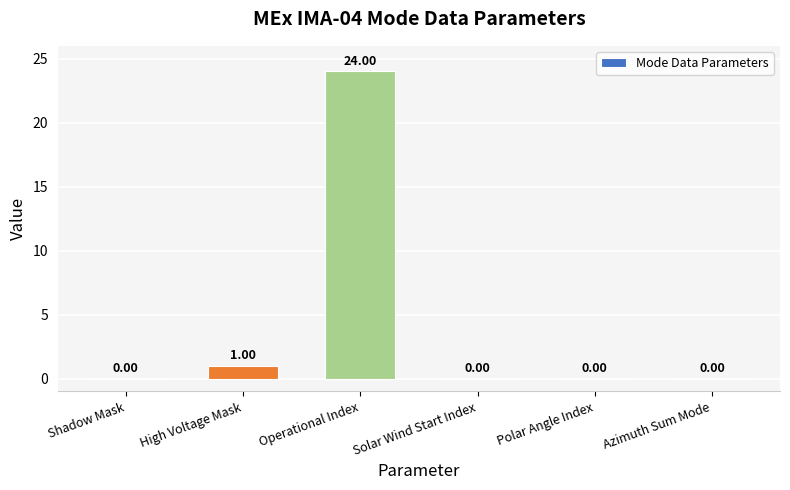

Between Polar Angle Index and High Voltage Mask, which is larger?

High Voltage Mask